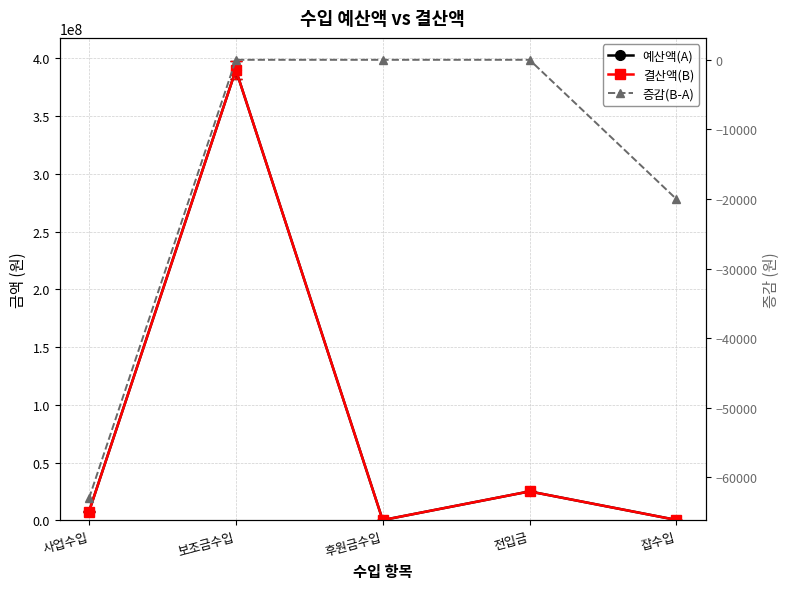

Rank the series at 후원금수입 from lowest to highest value.

증감(B-A), 예산액(A), 결산액(B)